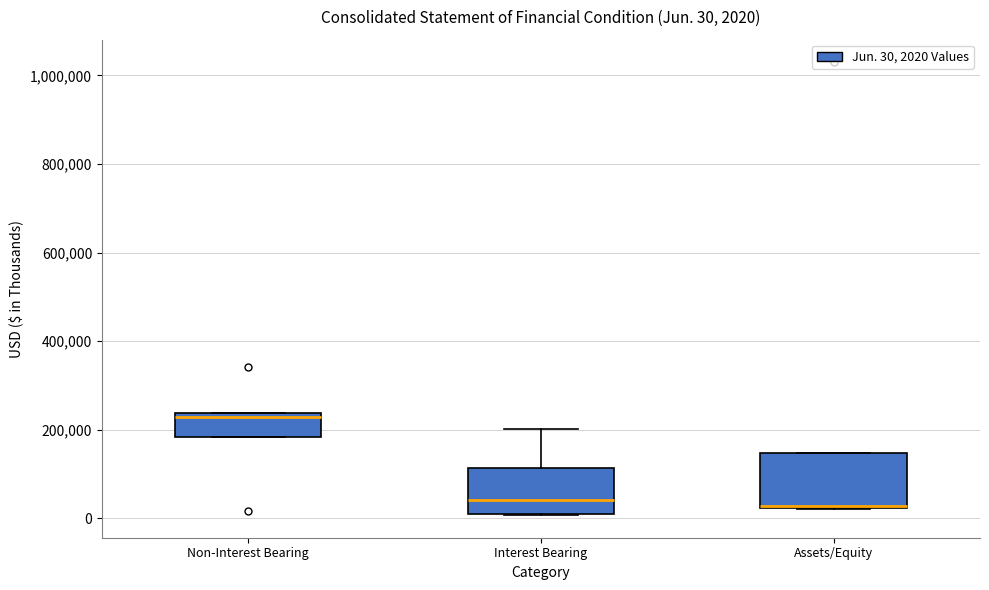

Which box is the tallest, from its lower edge to its upper edge?

Assets/Equity